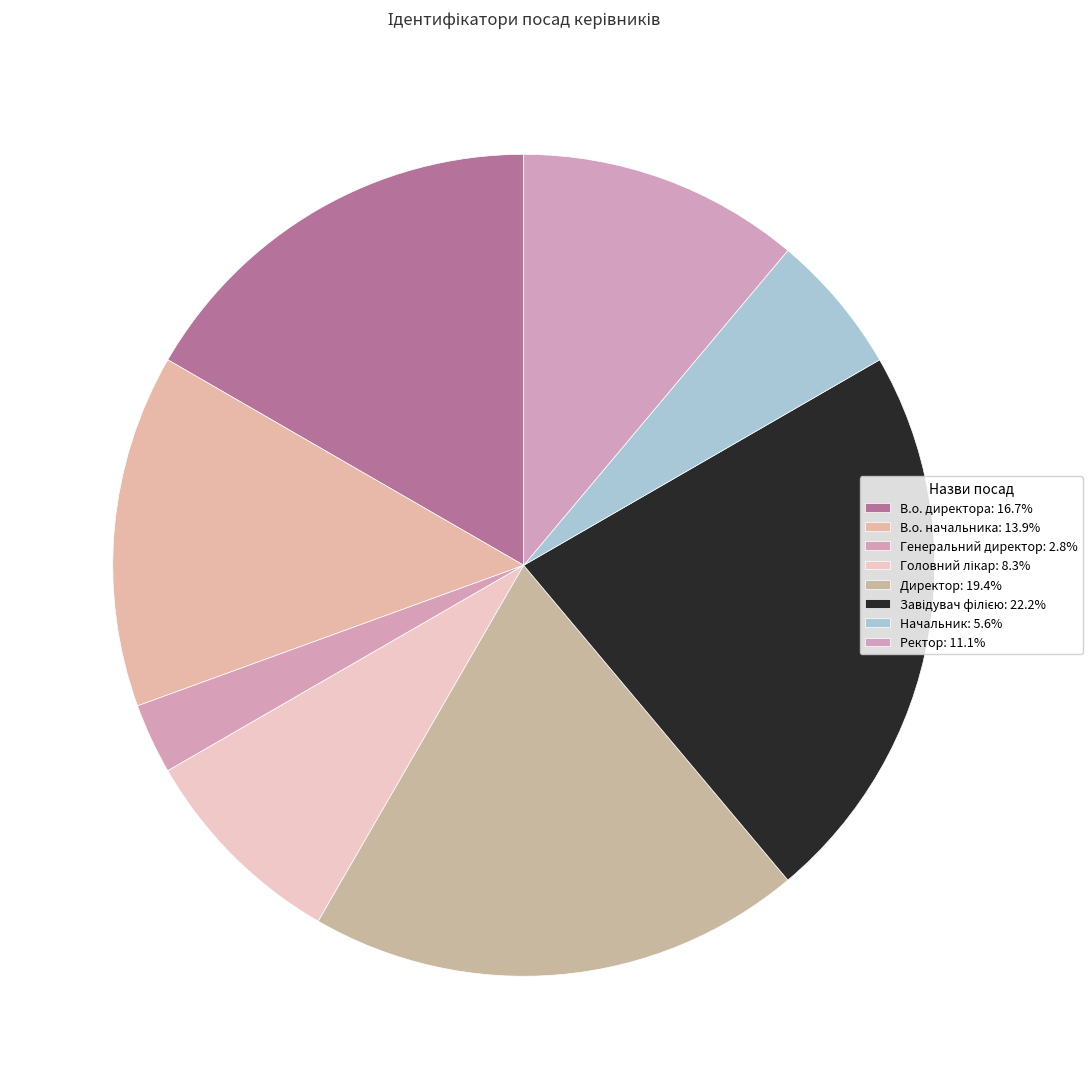

What is the change in value from Директор to Начальник?

-5